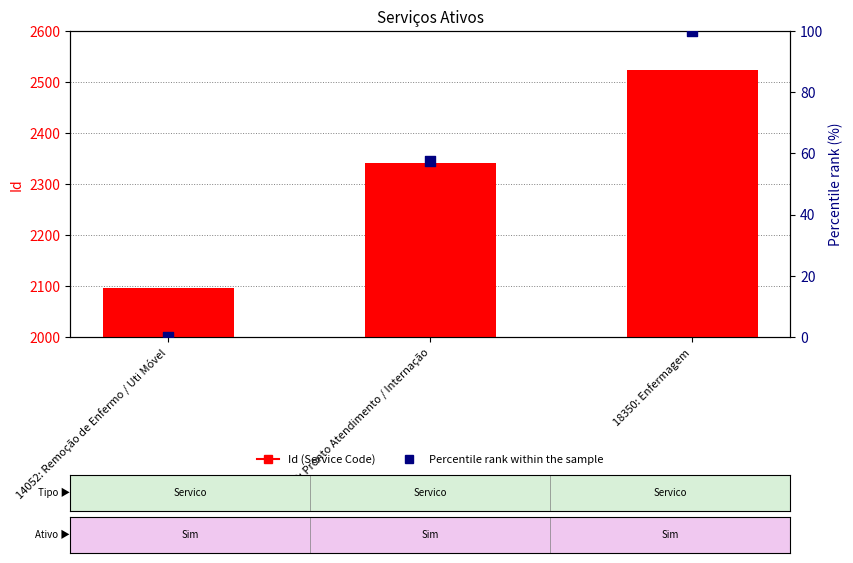

At which category is the sum across all series the highest?

18350: Enfermagem